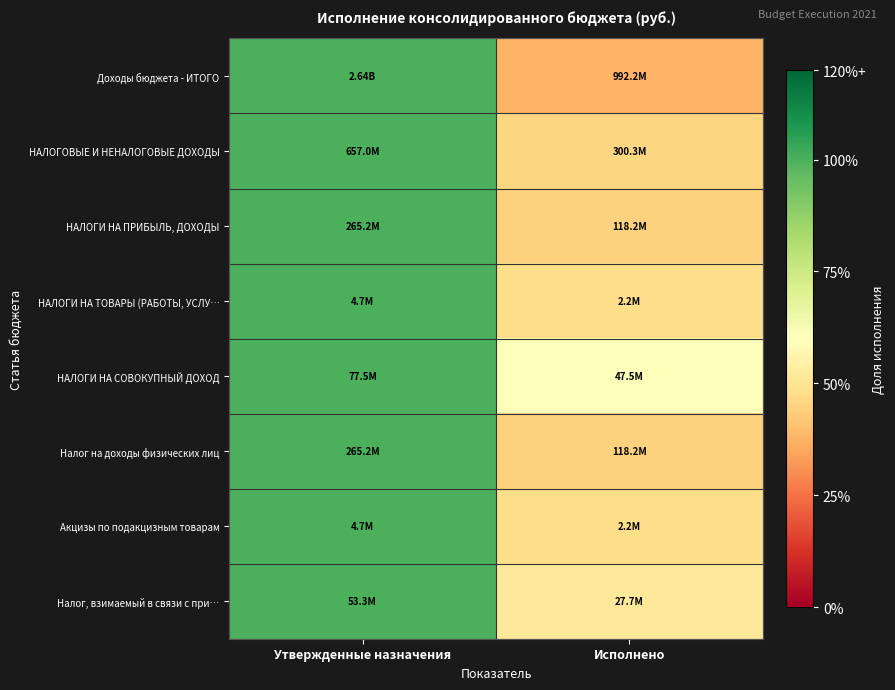

What is the greatest value displayed?

1.0